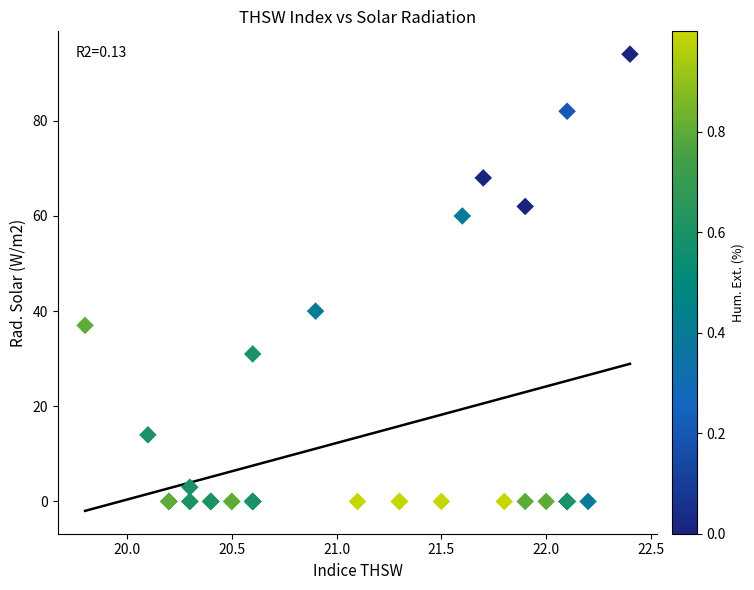

What Y value in the scatter plot is closest to 47?

40